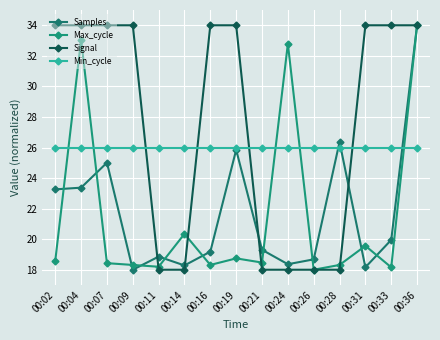

What are all the series names shown in the legend?

Samples, Max_cycle, Signal, Min_cycle